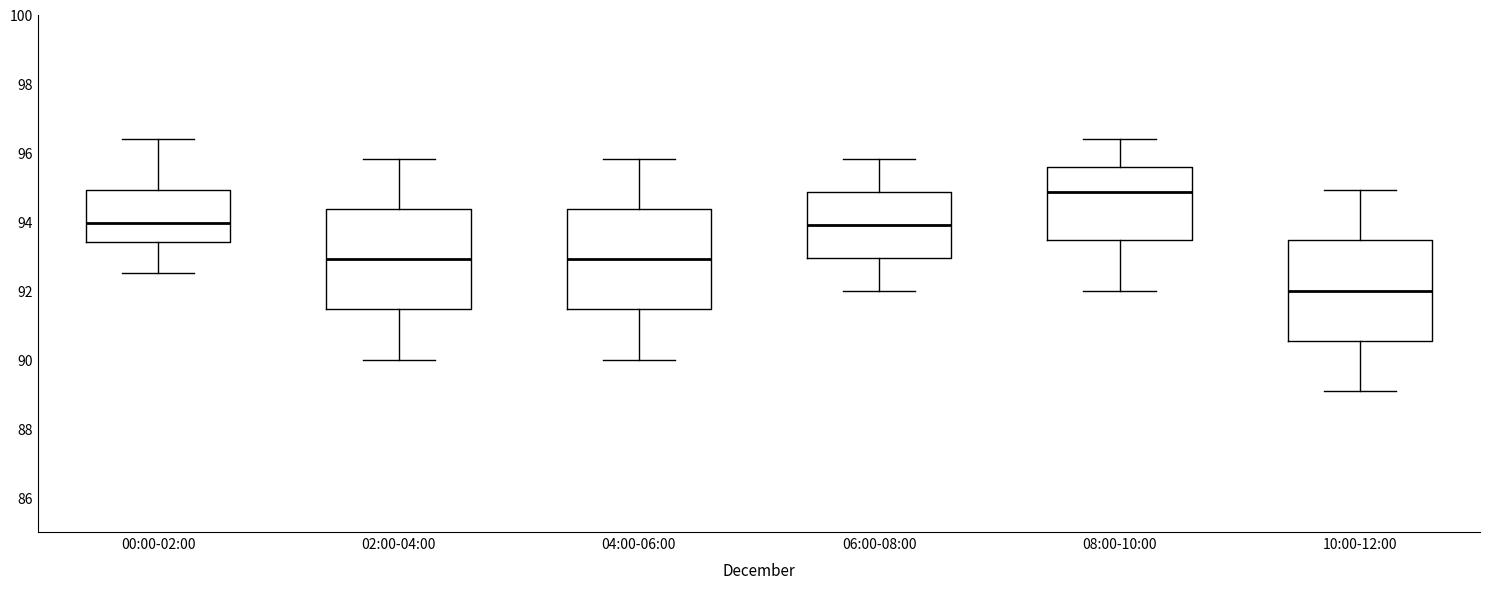

Reading left to right, read every box against the y-axis: the position of its median line, the range the box covers, and the ends of its whiskers. The values are not printed on the chart, so give them approximately, as read against the axis.

00:00-02:00: median 94.0, box 93.4 to 95.0, whiskers 92.6 to 96.4
02:00-04:00: median 93.0, box 91.4 to 94.4, whiskers 90.0 to 95.8
04:00-06:00: median 93.0, box 91.4 to 94.4, whiskers 90.0 to 95.8
06:00-08:00: median 94.0, box 93.0 to 94.8, whiskers 92.0 to 95.8
08:00-10:00: median 94.8, box 93.4 to 95.6, whiskers 92.0 to 96.4
10:00-12:00: median 92.0, box 90.6 to 93.4, whiskers 89.2 to 95.0